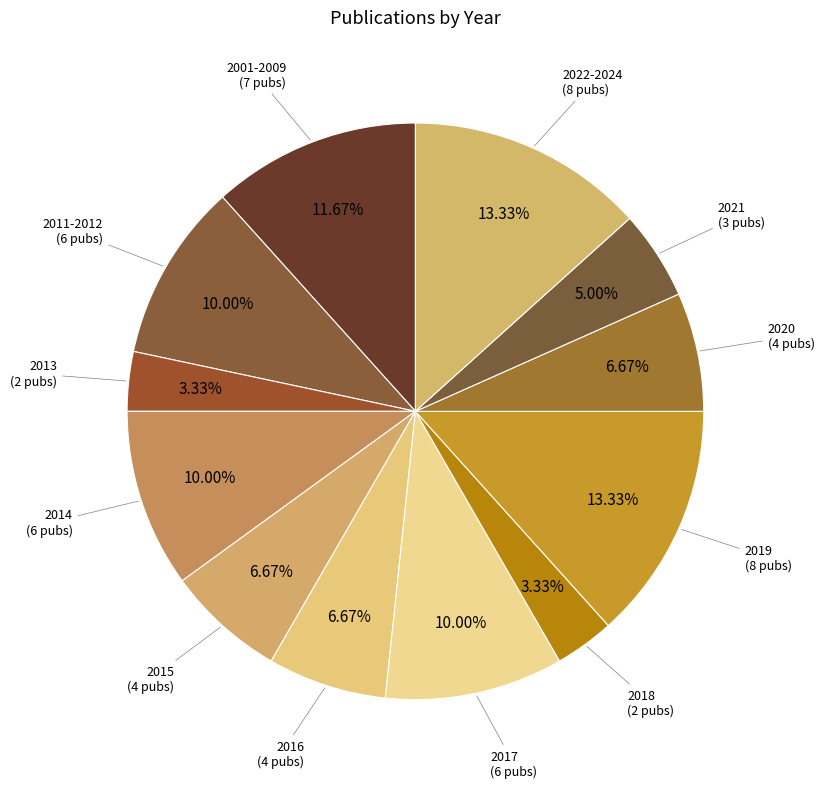

How many slices are in this pie chart?

12